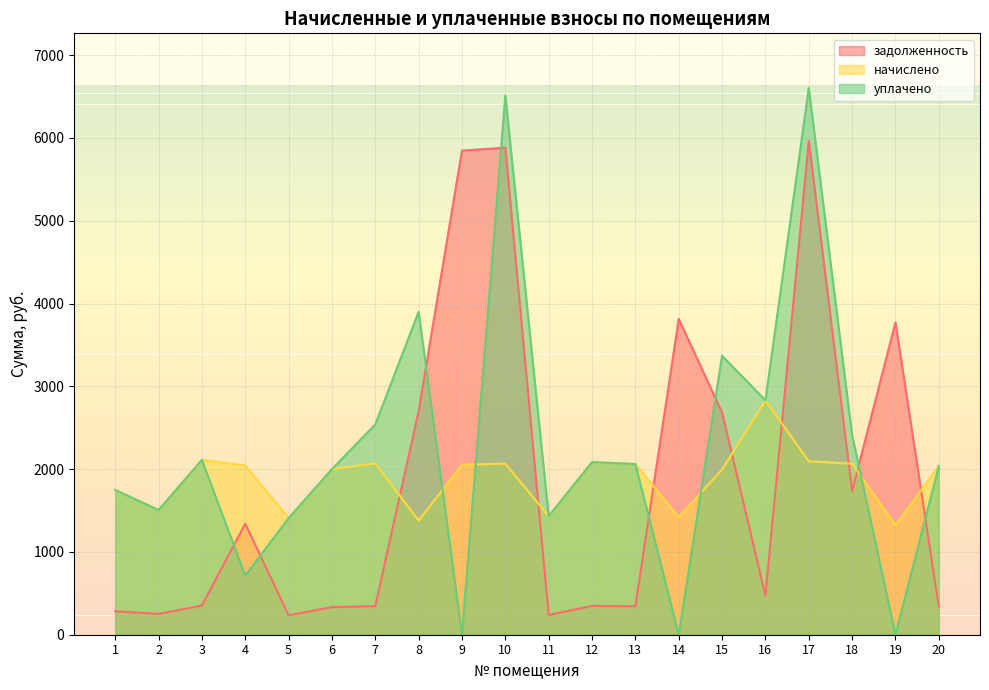

How many data points in уплачено are less than 2061?

10